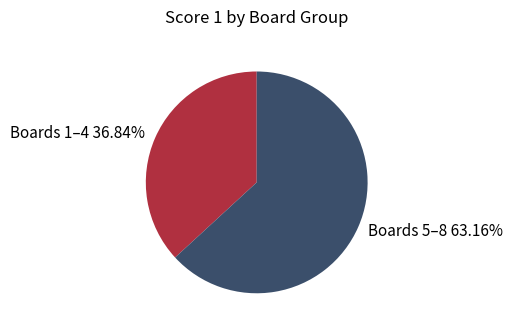

Count the number of slices in the pie.

2